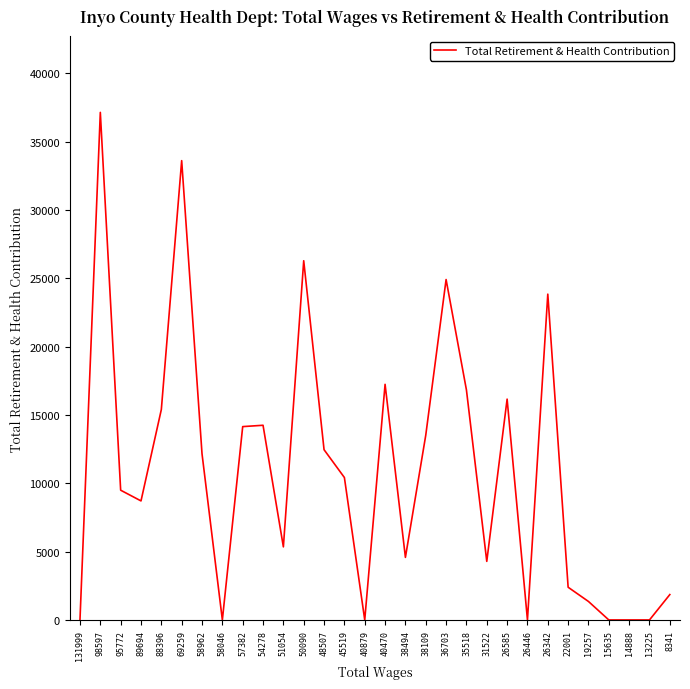

Where is the data nearest to the value 18566?

40470